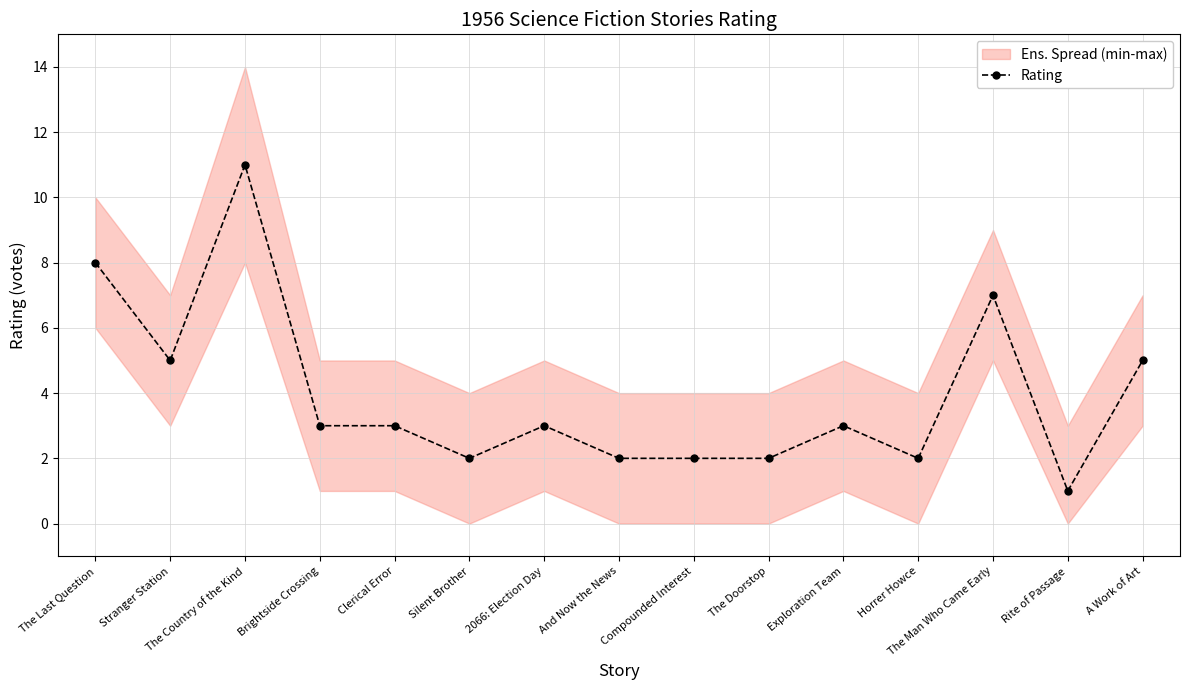

How many lines are shown in the chart?

1